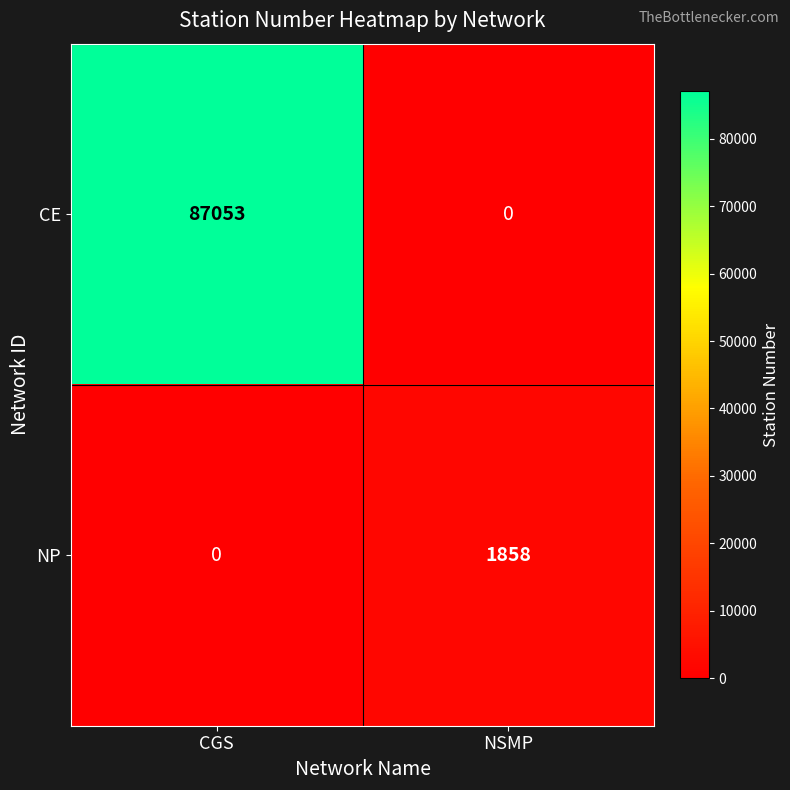

How many data points in NP are less than 1858?

1